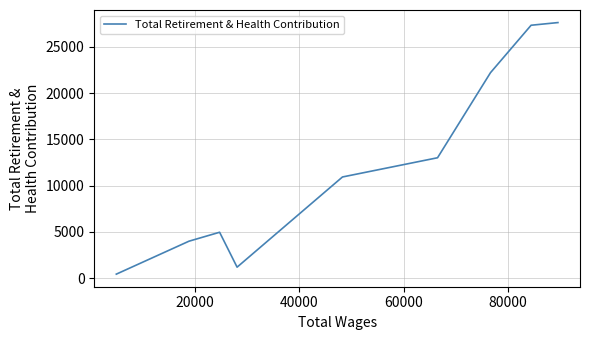

Does the chart display data point markers on the line(s)?

No